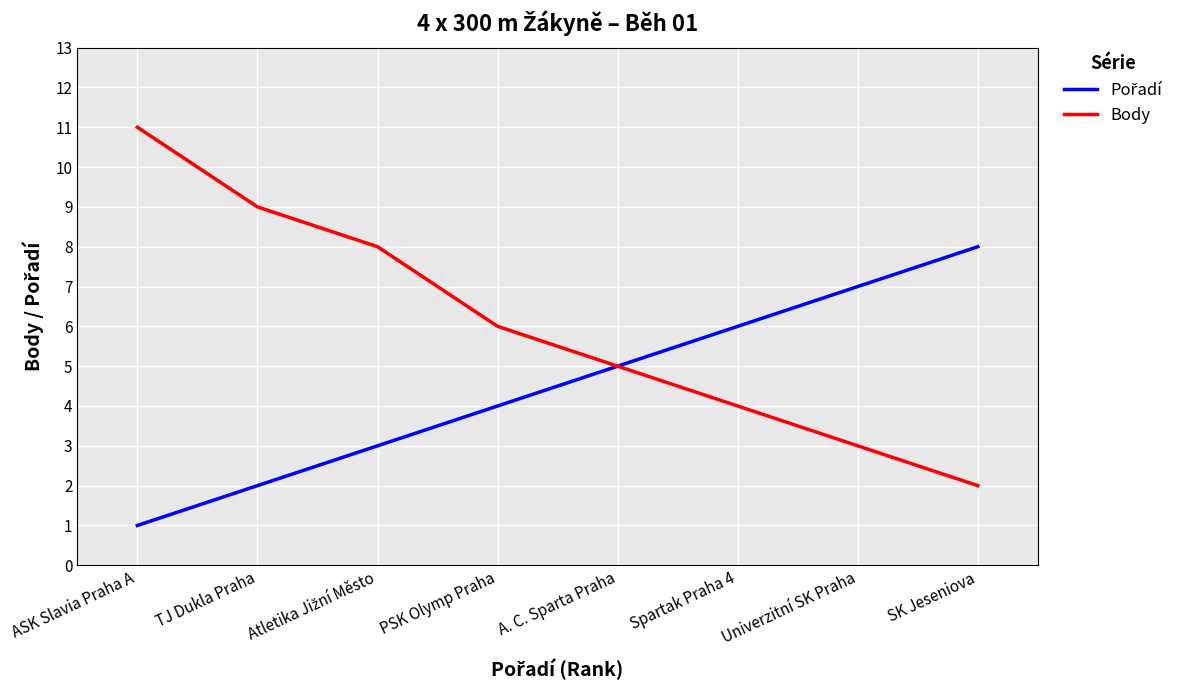

What is the maximum value for Body?

11